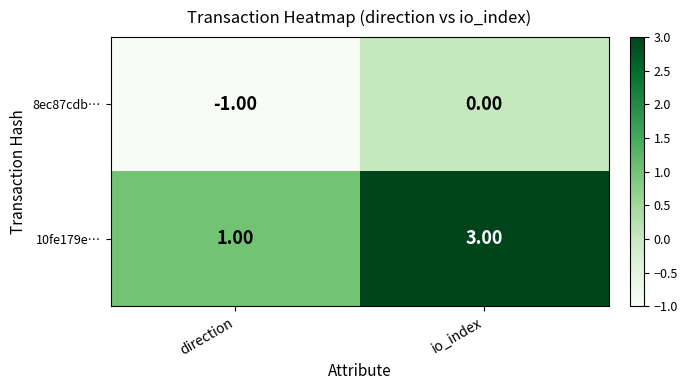

Where is 8ec87cdb… nearest to the value 0?

io_index